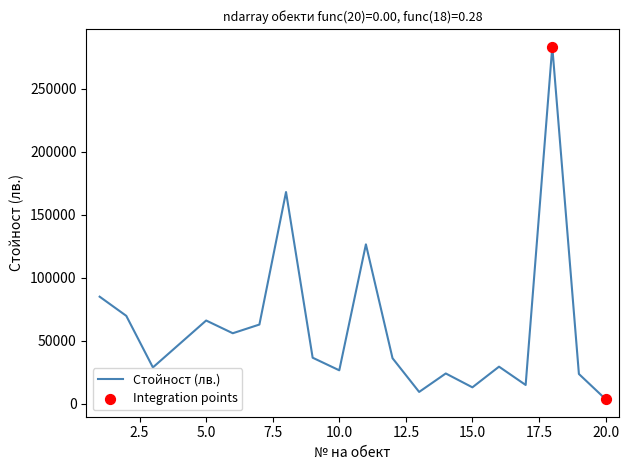

What is the difference between the maximum and minimum values?

279528